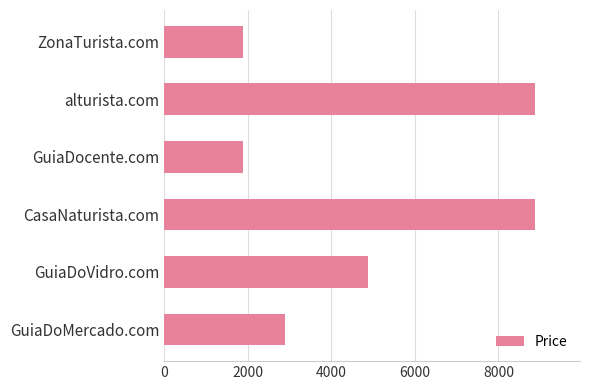

What is the smallest value displayed?

1888